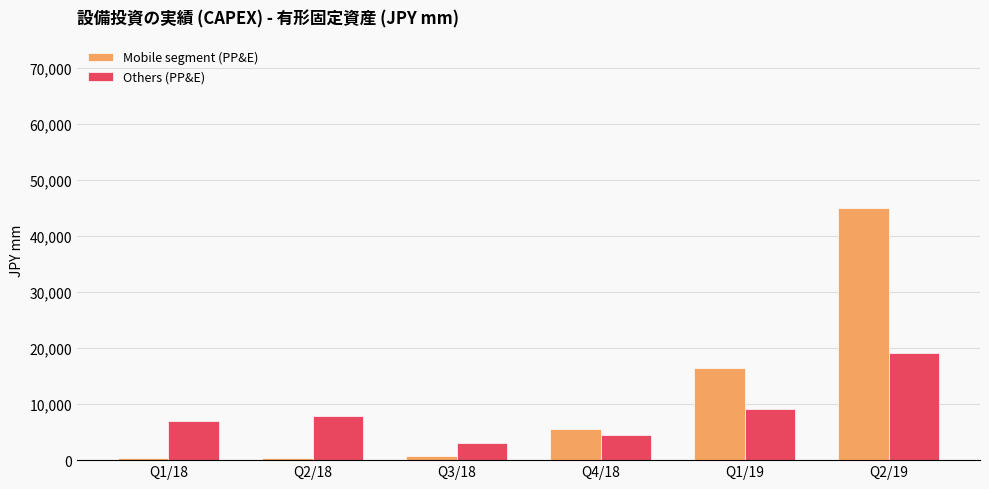

What is the maximum value for Mobile segment (PP&E)?

44957